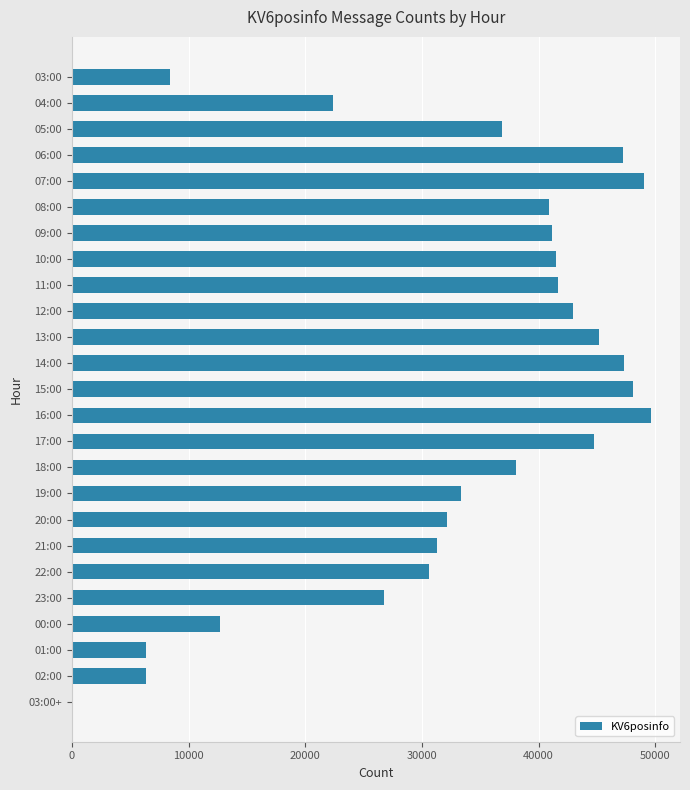

What is the greatest value displayed?

49636